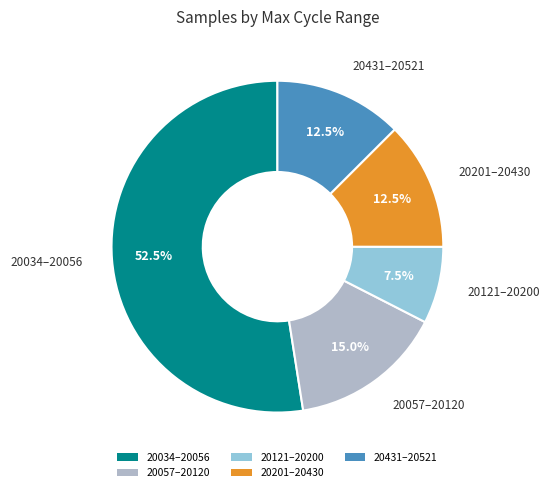

How many slices are in this pie chart?

5